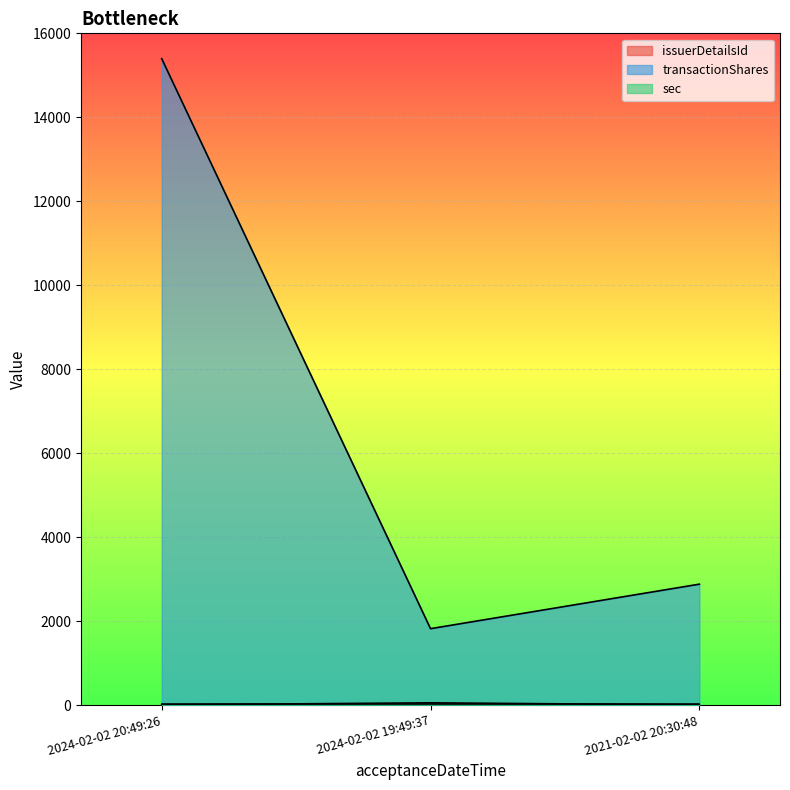

What is the highest value of the transactionShares series?

15398